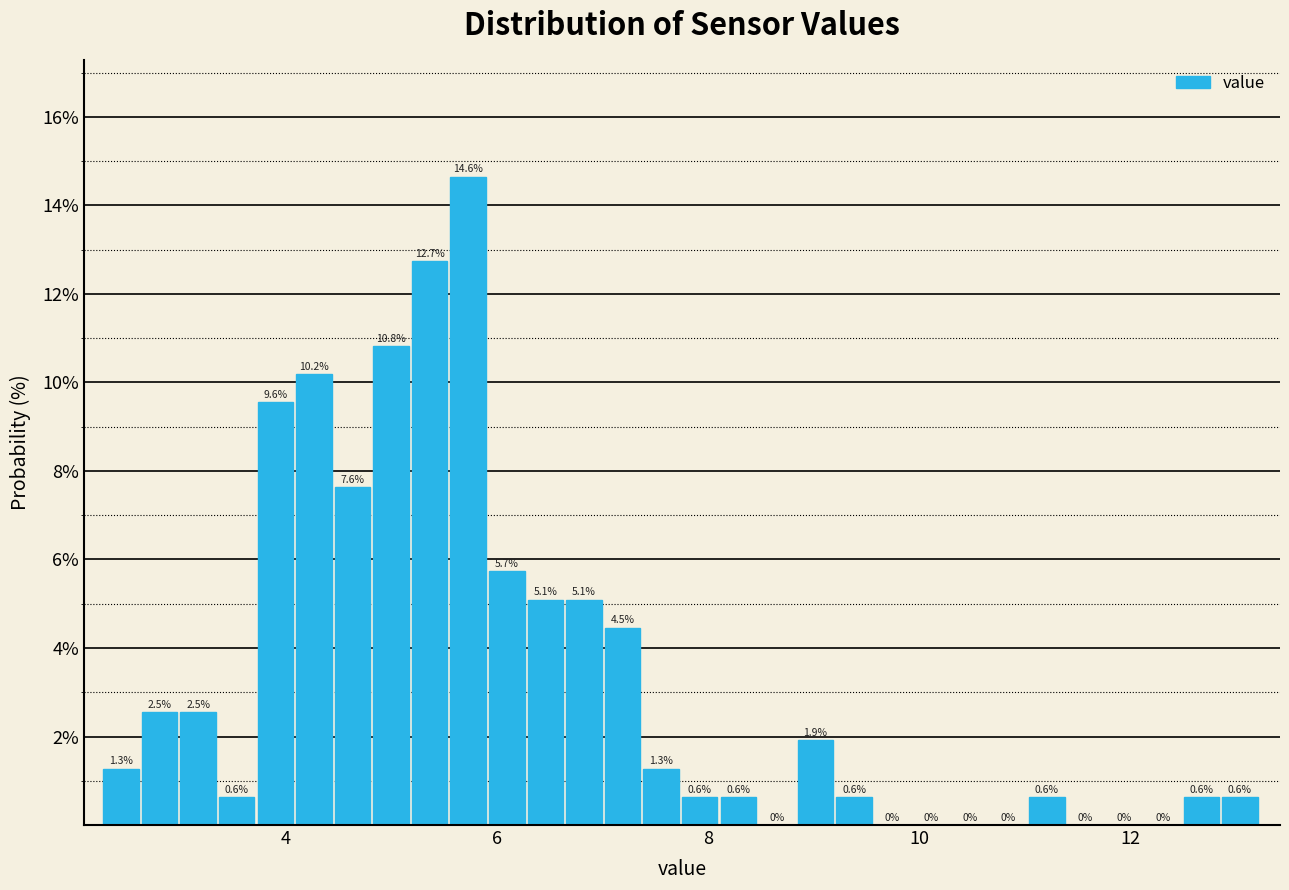

Read against the x-axis, roughly where is the centre of the tallest bar?

5.8